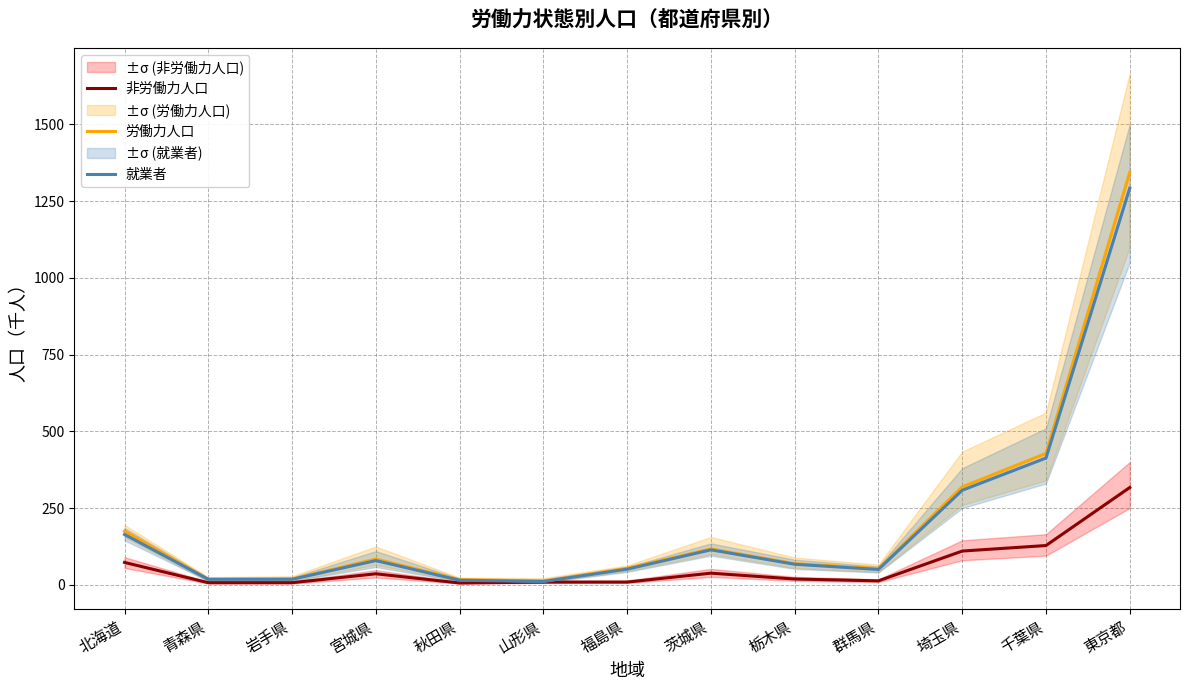

Reading left to right, transcribe all the data shown in this chart.

非労働力人口: 北海道=73	青森県=7	岩手県=7	宮城県=36	秋田県=6	山形県=9	福島県=9	茨城県=38	栃木県=19	群馬県=13	埼玉県=110	千葉県=128	東京都=317
労働力人口: 北海道=175	青森県=18	岩手県=19	宮城県=84	秋田県=17	山形県=12	福島県=54	茨城県=117	栃木県=69	群馬県=53	埼玉県=319	千葉県=428	東京都=1343
就業者: 北海道=164	青森県=18	岩手県=18	宮城県=79	秋田県=15	山形県=11	福島県=51	茨城県=114	栃木県=67	群馬県=50	埼玉県=308	千葉県=413	東京都=1292